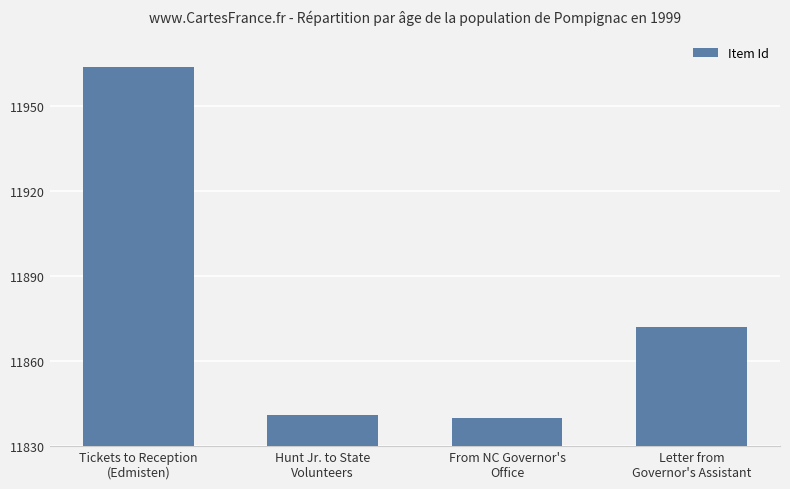

What is the greatest value displayed?

11964